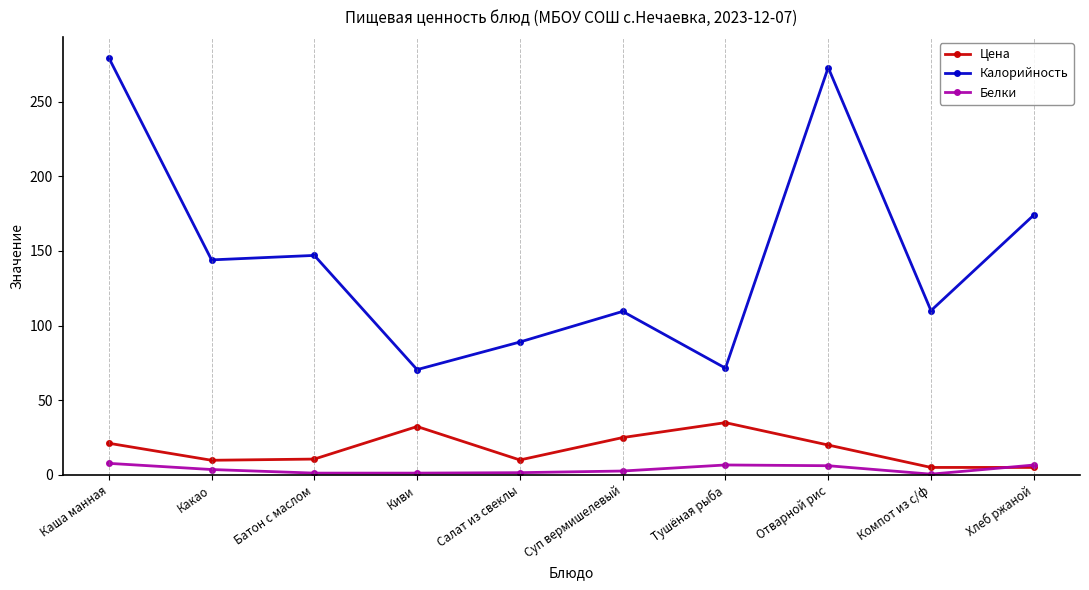

At which category does the chart reach its peak across all series?

Каша манная